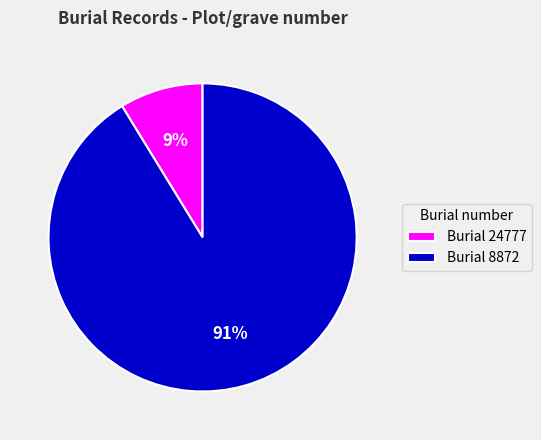

To the nearest percent, what portion does Burial 8872 represent?

91%